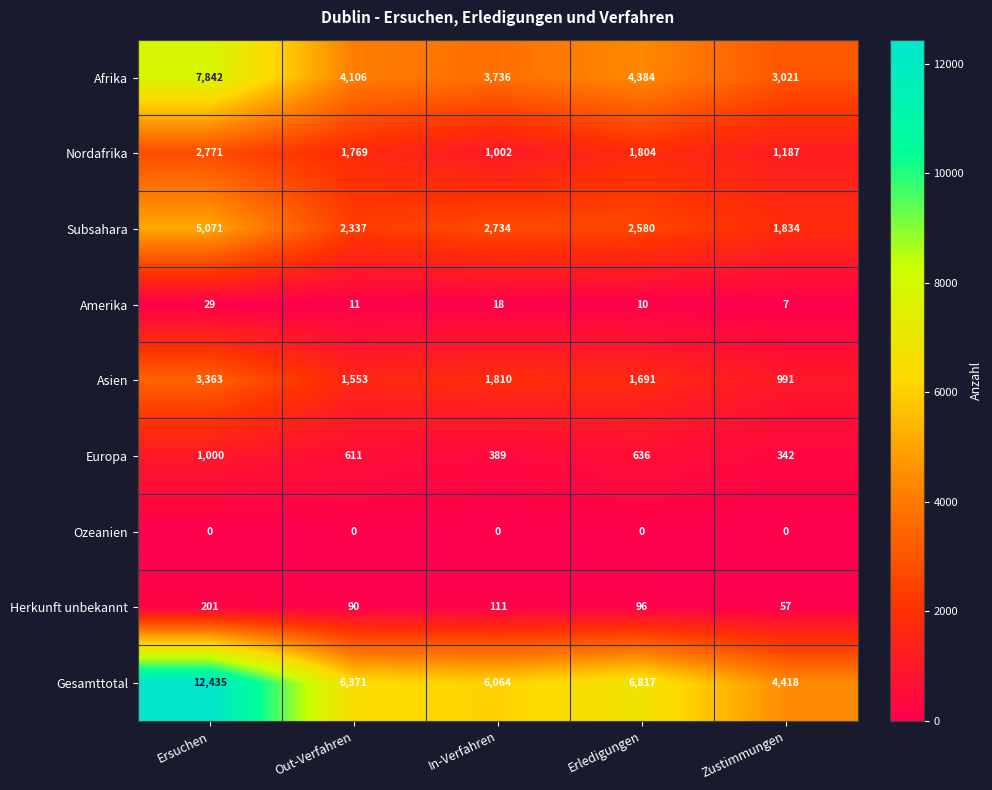

What is the difference between the maximum and minimum values in the Nordafrika series?

1769